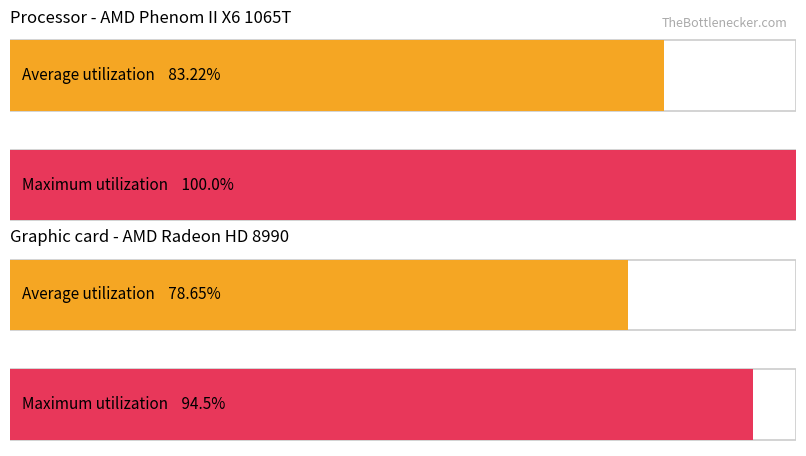

Are the bars grouped side by side (vs. stacked)?

Yes